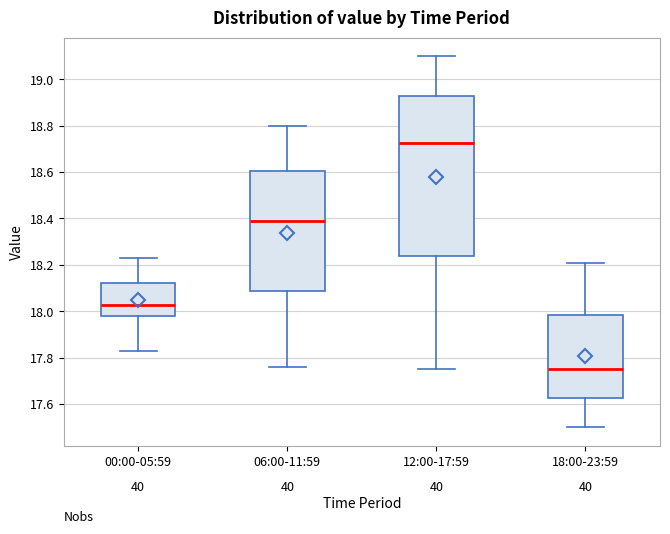

Reading left to right, transcribe this box plot: for each box, give where its median line is, the range the box spans, and where its two whiskers end, as read against the y-axis. The values are not printed on the chart, so give them approximately, as read against the axis.

00:00-05:59: median 18.02, box 17.98 to 18.12, whiskers 17.84 to 18.24
06:00-11:59: median 18.40, box 18.08 to 18.60, whiskers 17.76 to 18.80
12:00-17:59: median 18.72, box 18.24 to 18.92, whiskers 17.76 to 19.10
18:00-23:59: median 17.76, box 17.62 to 17.98, whiskers 17.50 to 18.22